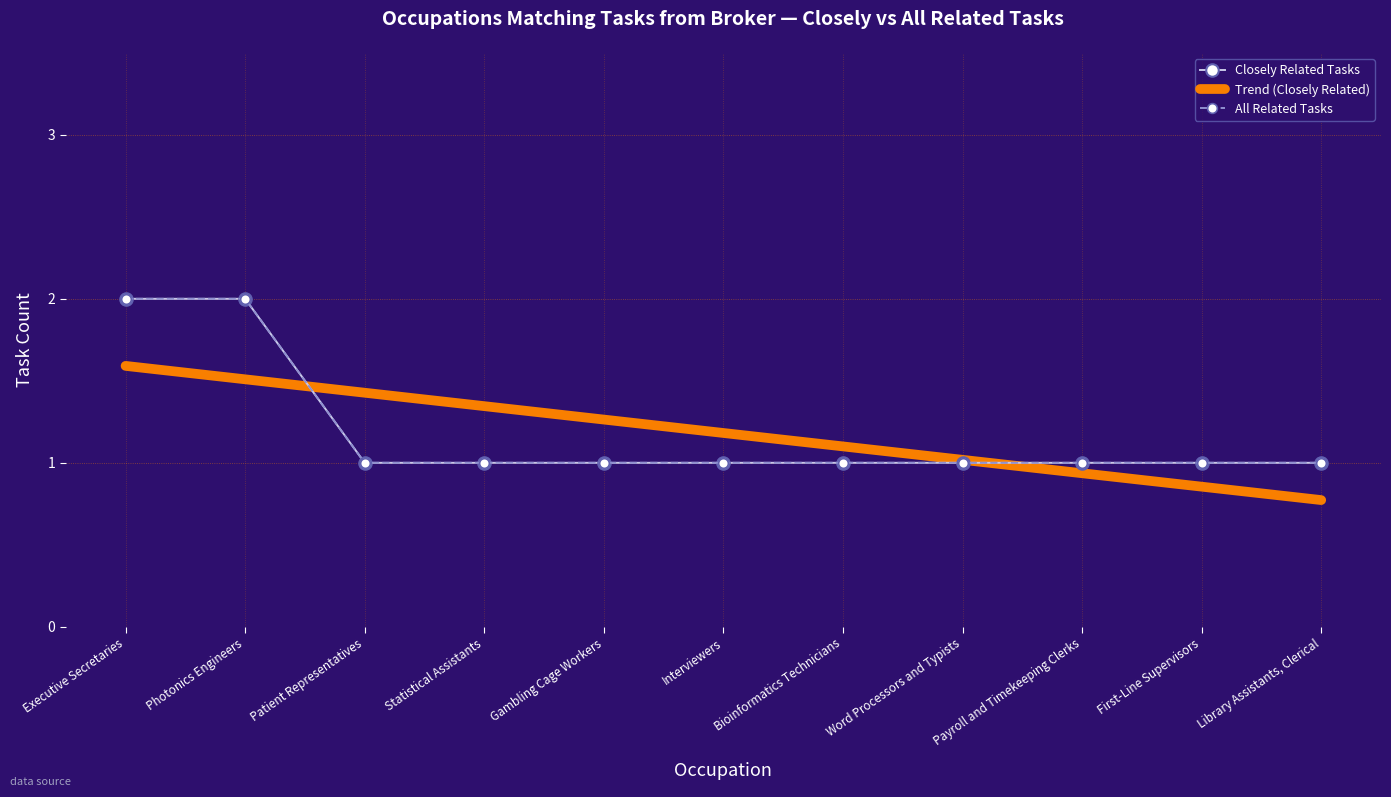

Which series has the largest total across all categories?

Closely Related Tasks